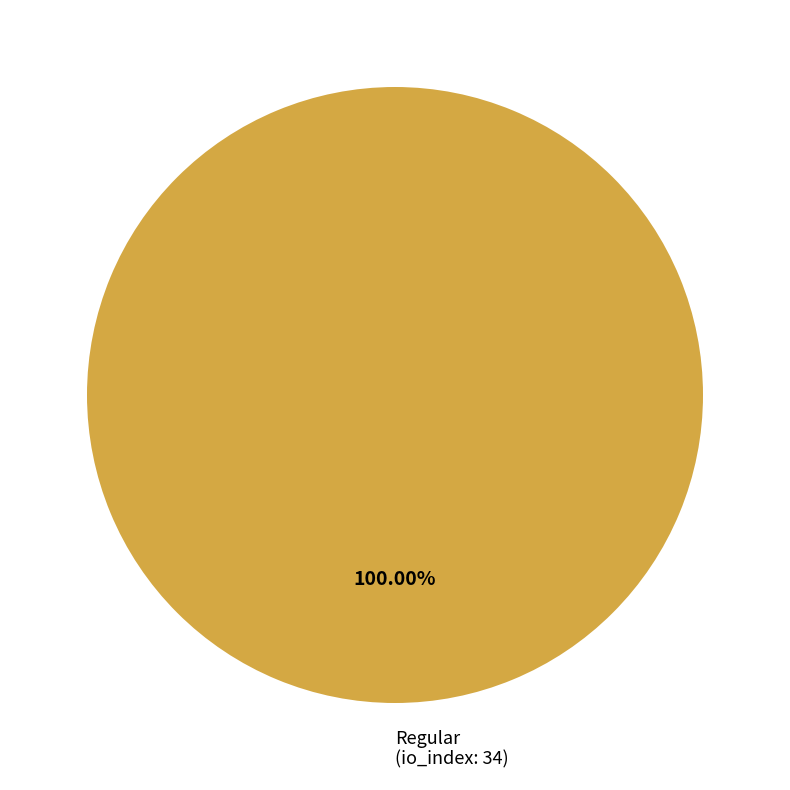

Rank the categories by value from highest to lowest.

Regular (io_index: 34)